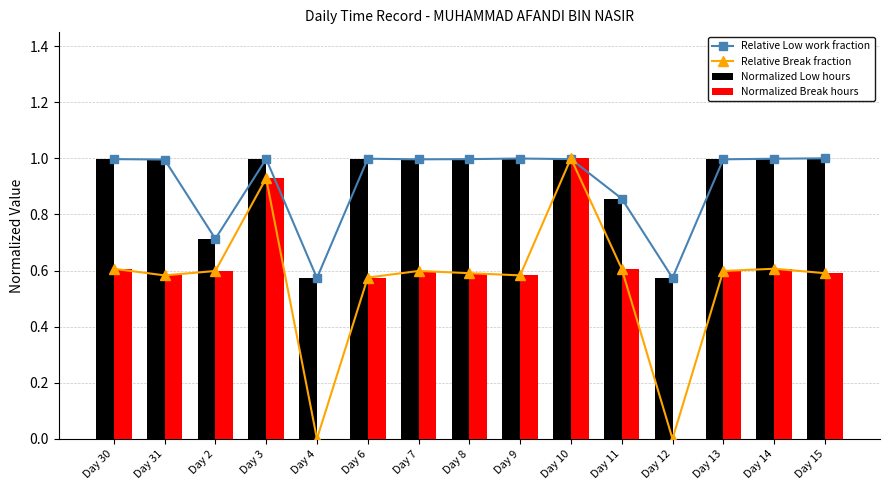

What is the spread (max minus min) of values at Day 15?

0.4